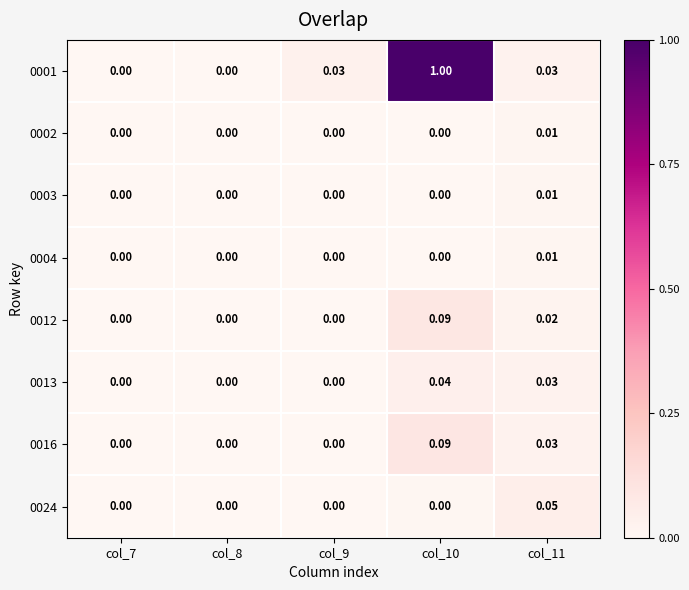

Is the value of 0001 at col_11 greater than the value of 0004 at col_11?

Yes